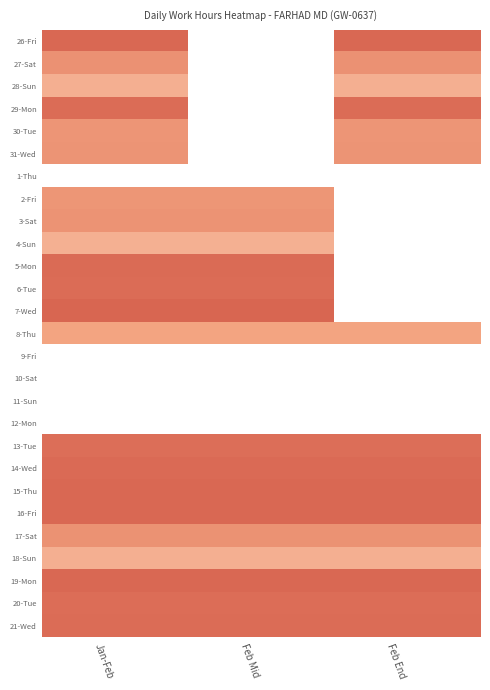

What is the difference between the highest and lowest values at Feb End?

5.1